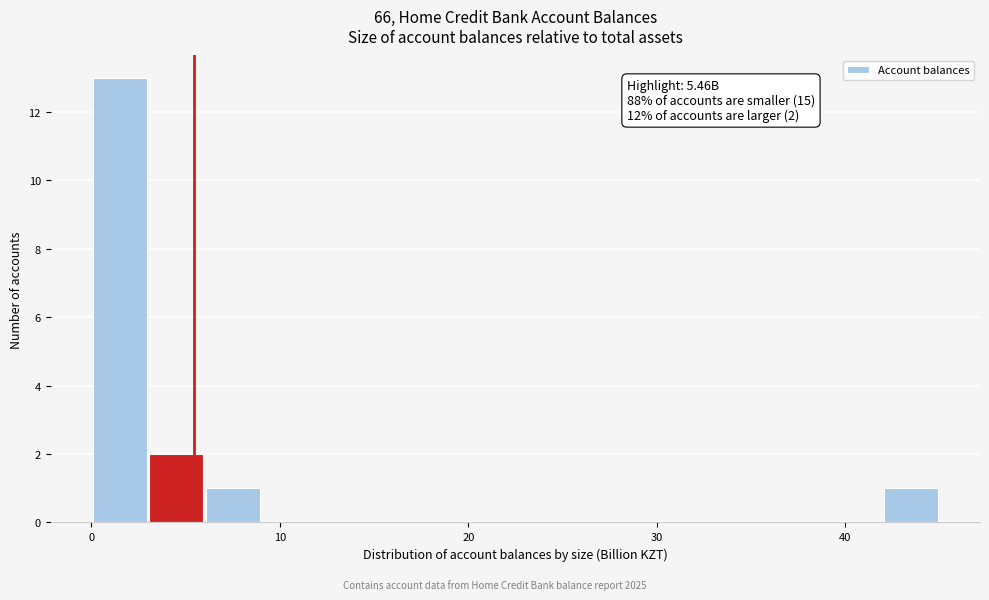

Around what value on the x-axis is the tallest bar? Give the approximate position of its centre, as read against the axis.

1